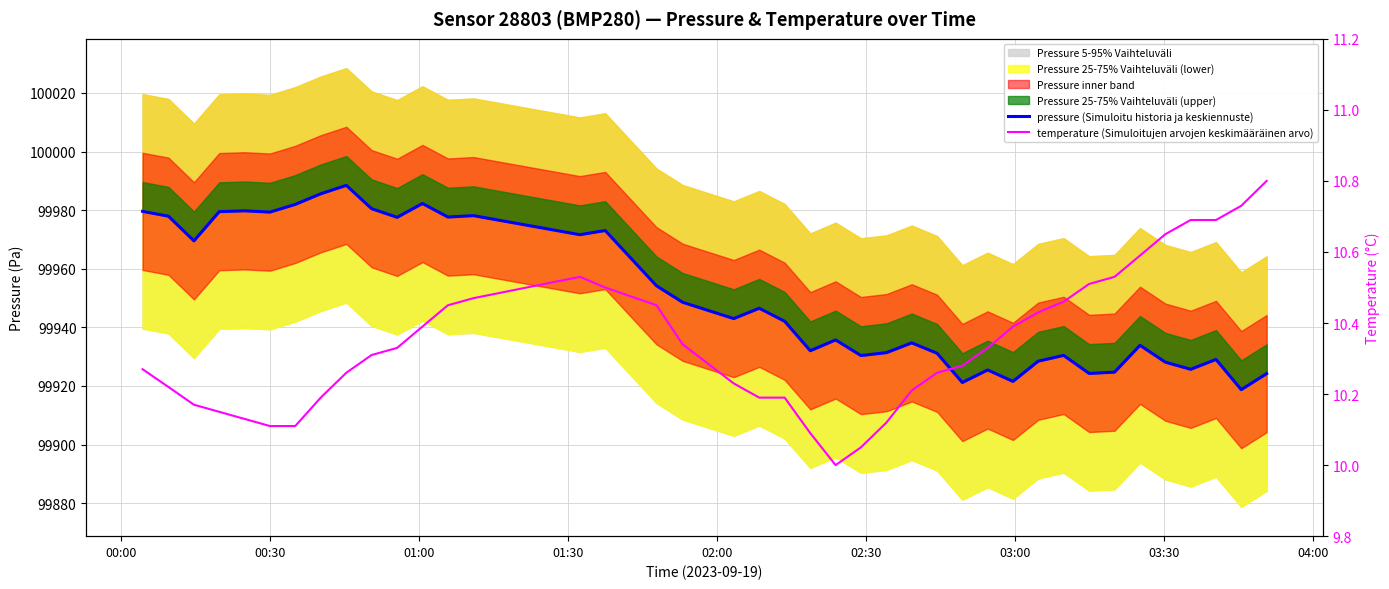

Does the chart have visible grid lines?

Yes